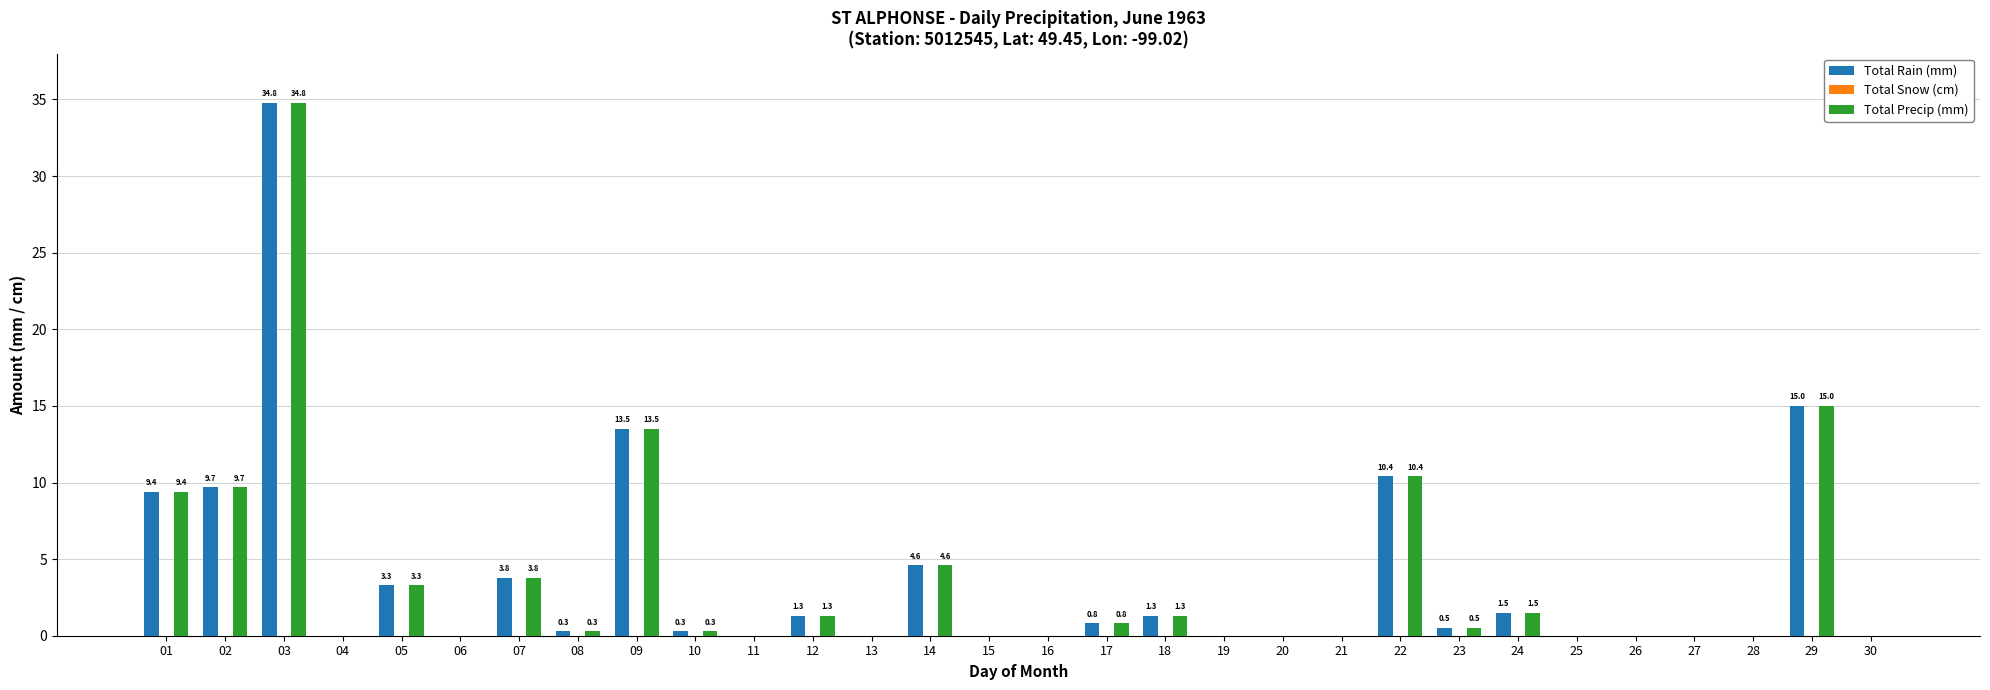

What is the sum of the Total Precip (mm) values at 11 and 09?

13.5